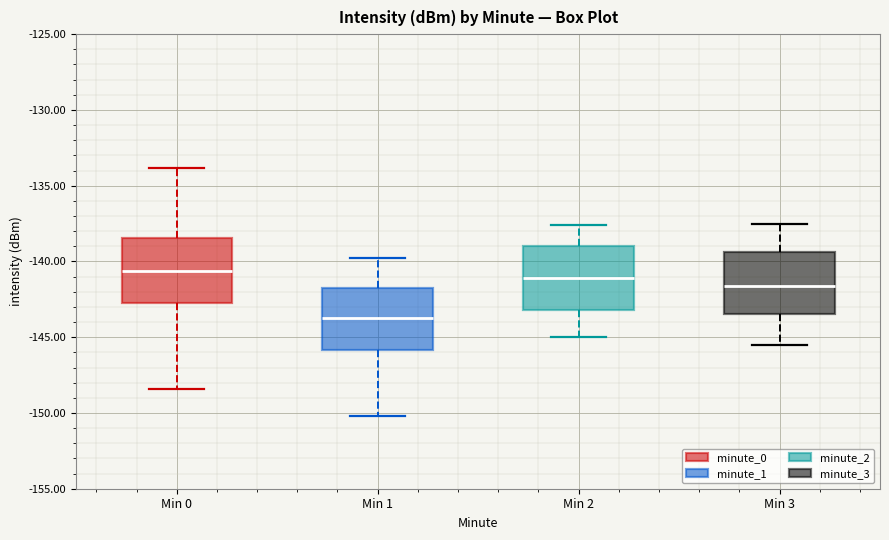

Reading left to right, transcribe this box plot: for each box, give where its median line is, the range the box spans, and where its two whiskers end, as read against the y-axis. The values are not printed on the chart, so give them approximately, as read against the axis.

Min 0: median -140.5, box -142.5 to -138.5, whiskers -148.5 to -134.0
Min 1: median -143.5, box -146.0 to -141.5, whiskers -150.0 to -140.0
Min 2: median -141.0, box -143.0 to -139.0, whiskers -145.0 to -137.5
Min 3: median -141.5, box -143.5 to -139.5, whiskers -145.5 to -137.5